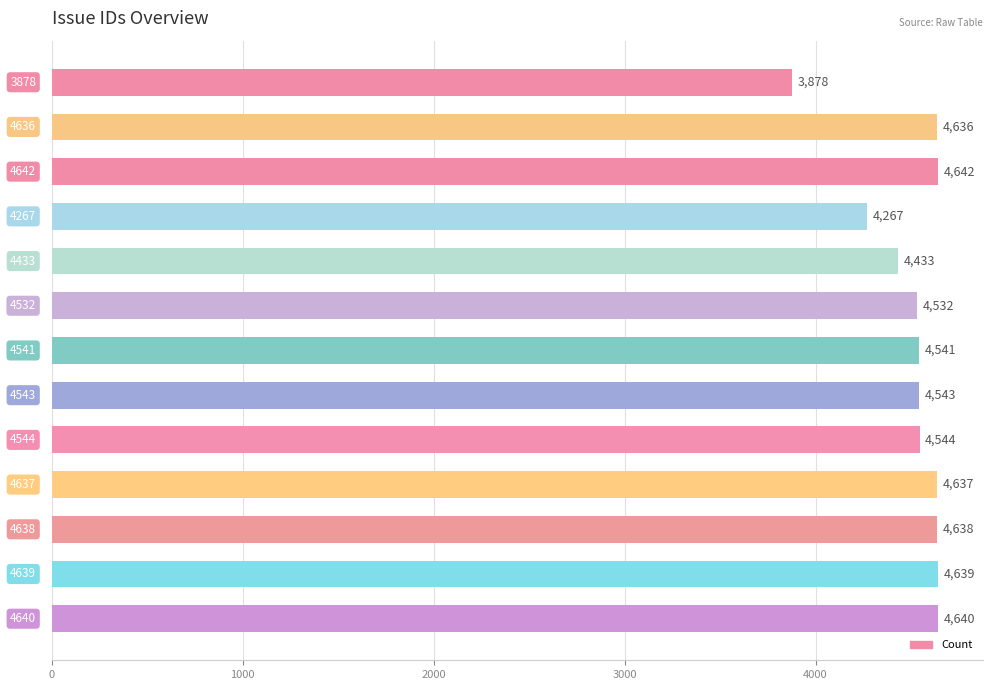

Are the bars grouped side by side (vs. stacked)?

No